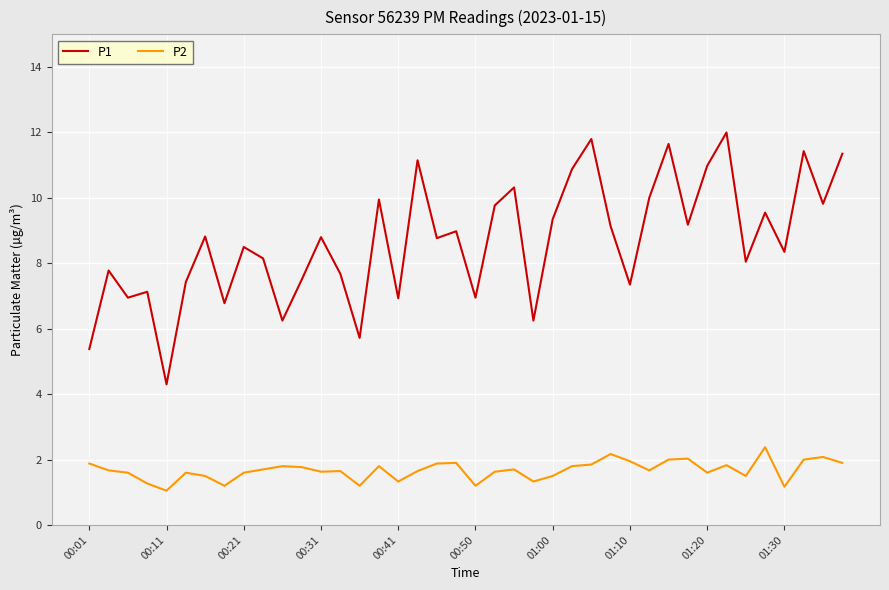

True or false: P2 has more than 2 interior local peaks.

True